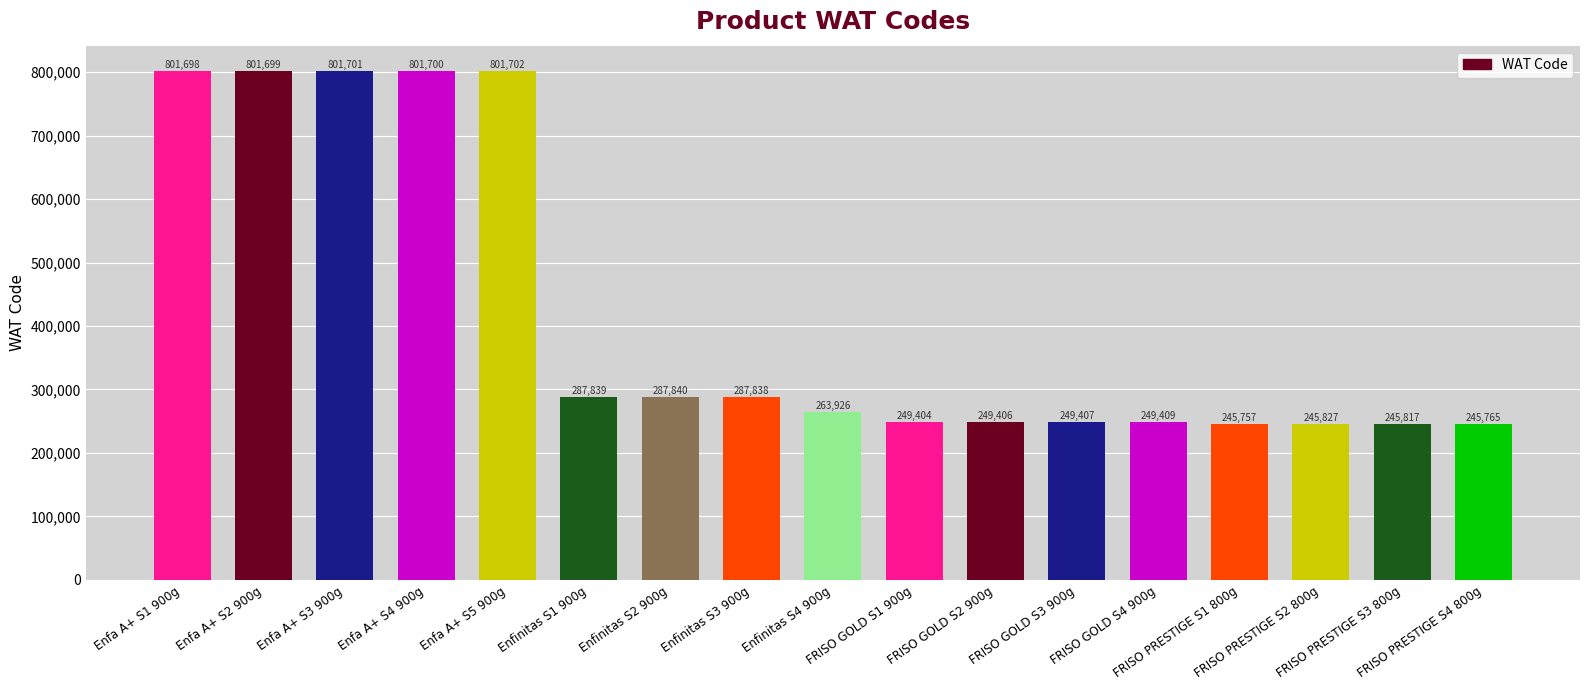

Approximately how many times larger is the value at FRISO GOLD S2 900g compared to Enfa A+ S2 900g?

0.3